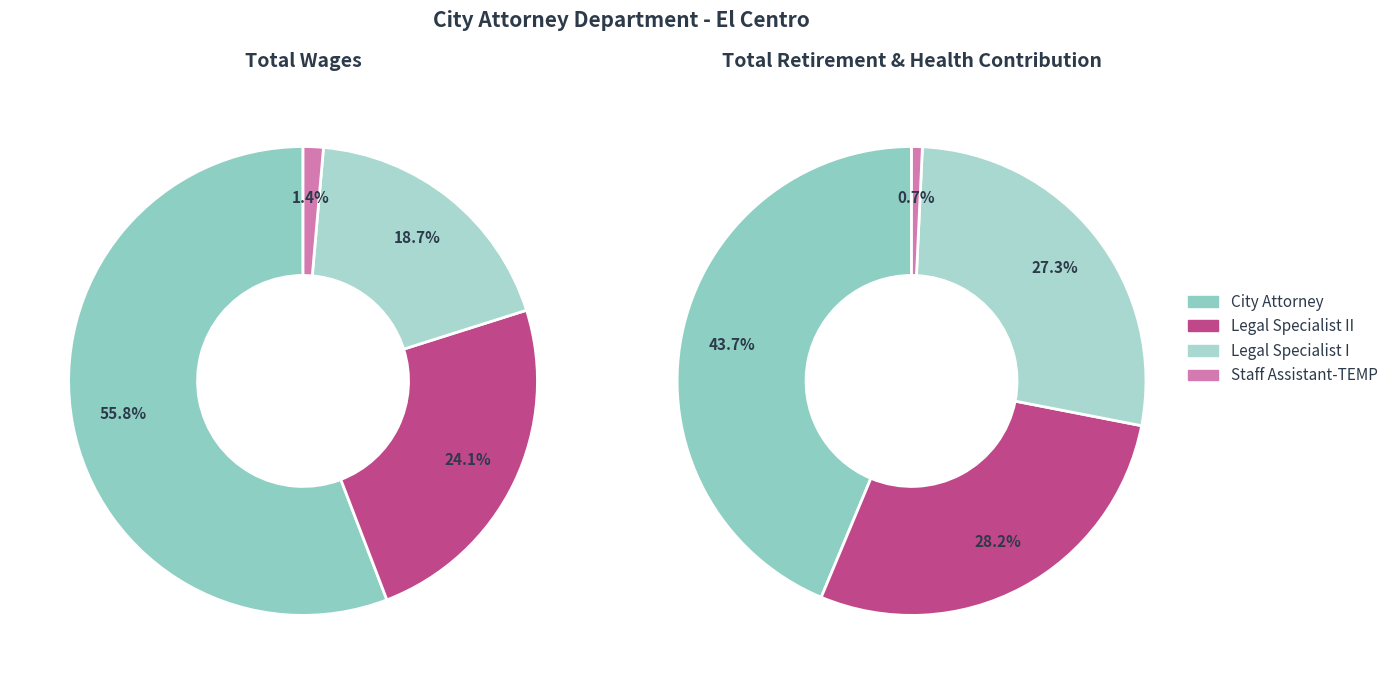

How many segments does this pie chart have?

4